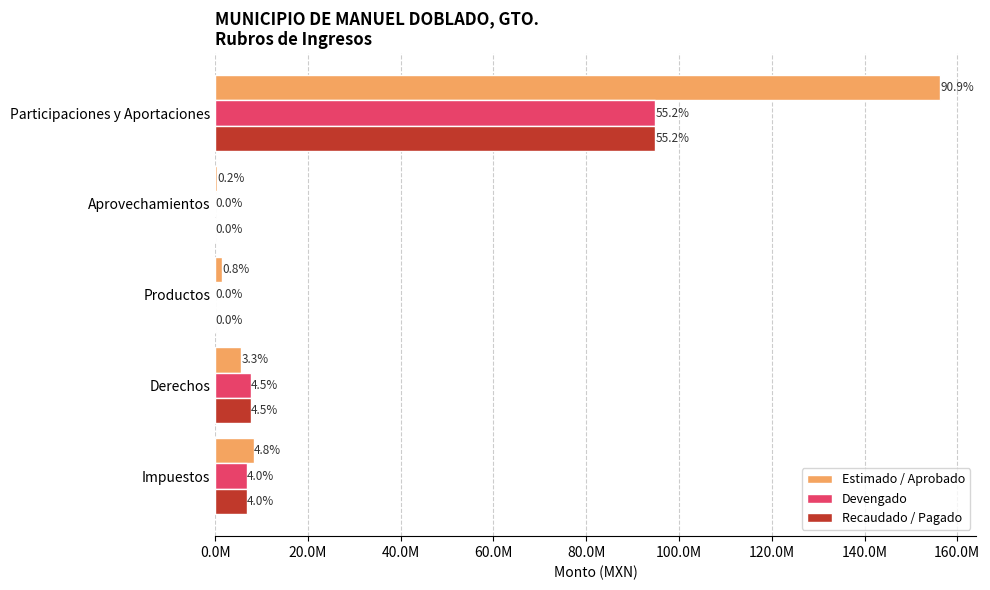

What are all the series names shown in the legend?

Estimado / Aprobado, Devengado, Recaudado / Pagado